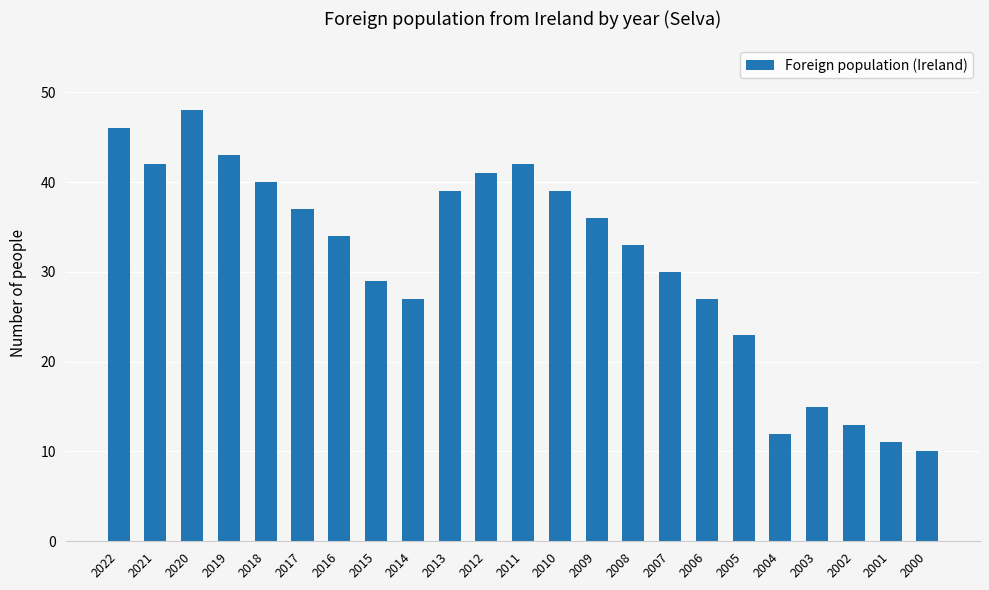

What is the value of the 19th bar from the left?

12